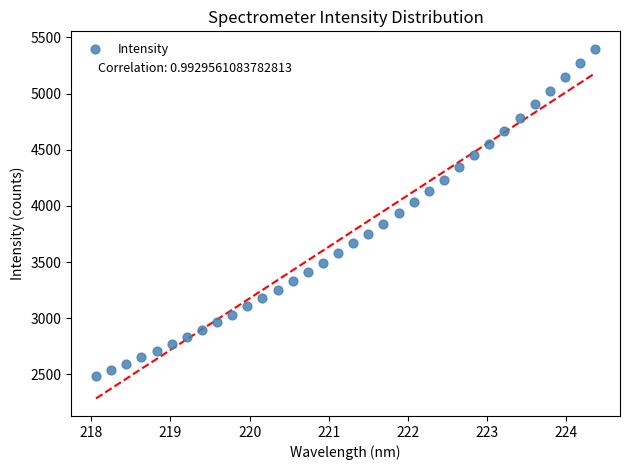

What is the range of Y values (max minus min)?

2910.8